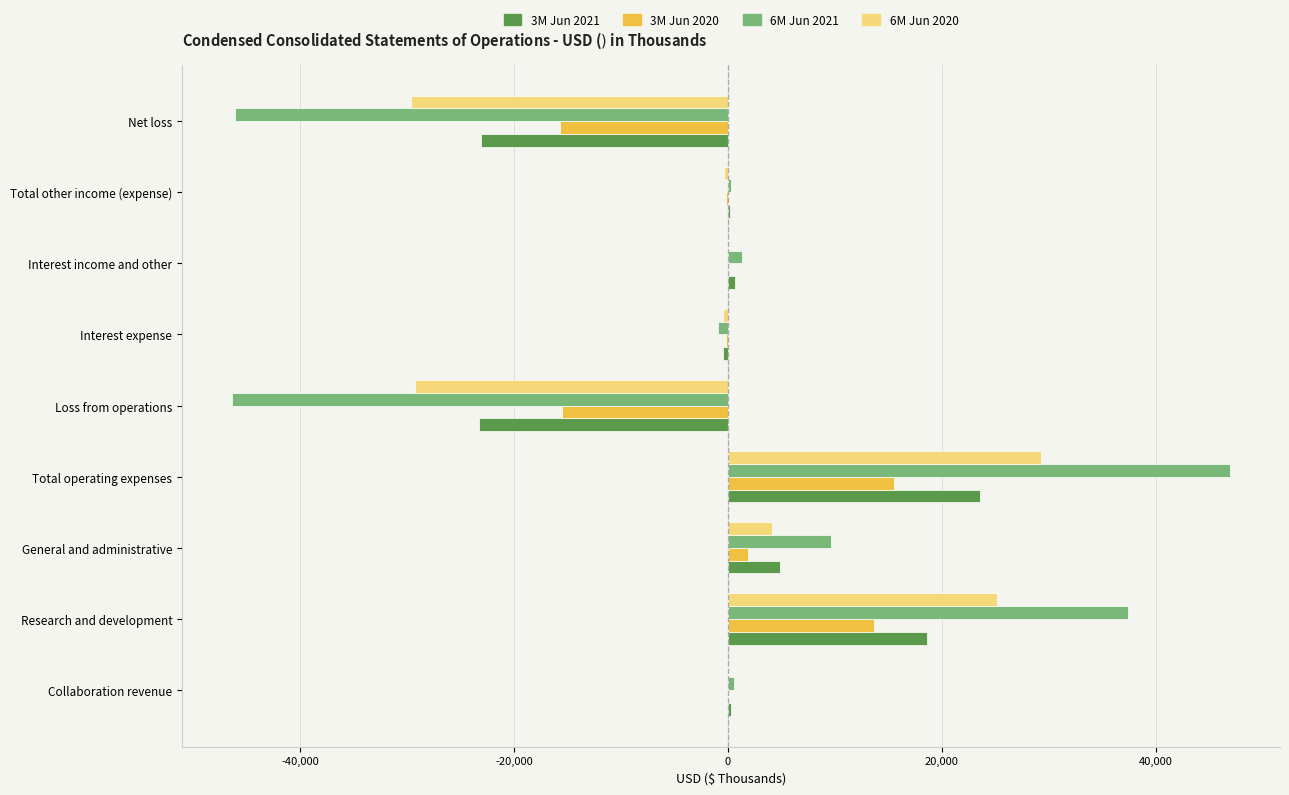

At which category does the chart reach its peak across all series?

Total operating expenses